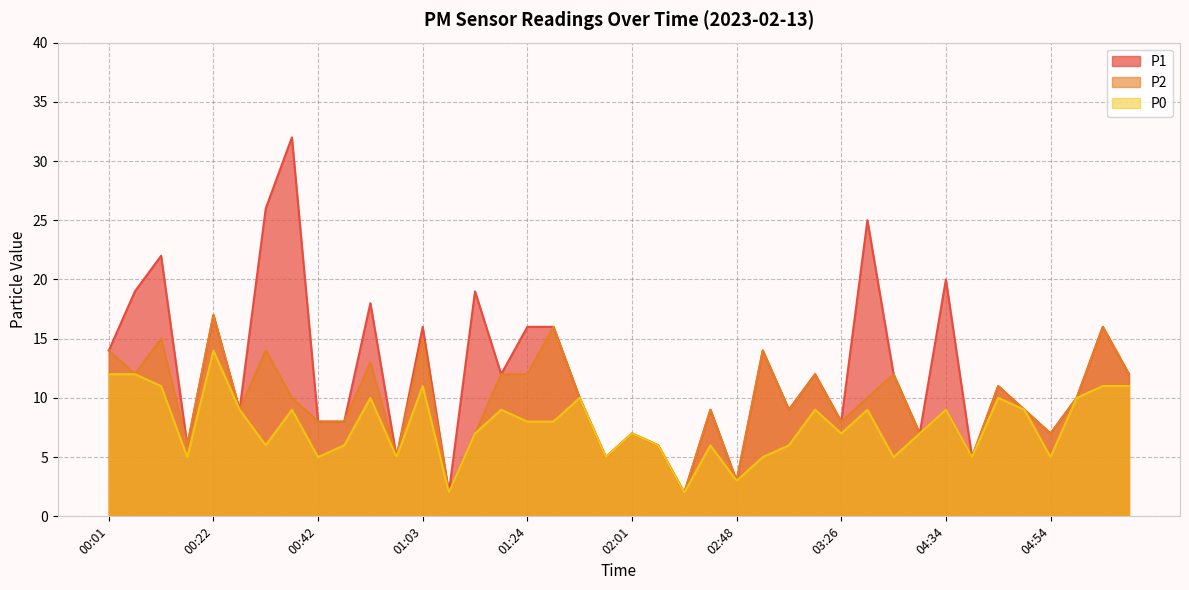

What is the spread (max minus min) of values at 01:14?

12